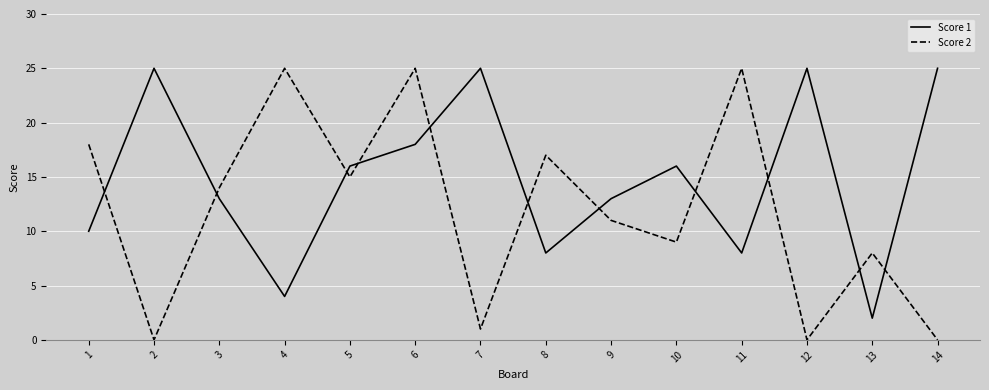

True or false: Score 1 has more than 2 points higher than both neighbors.

True